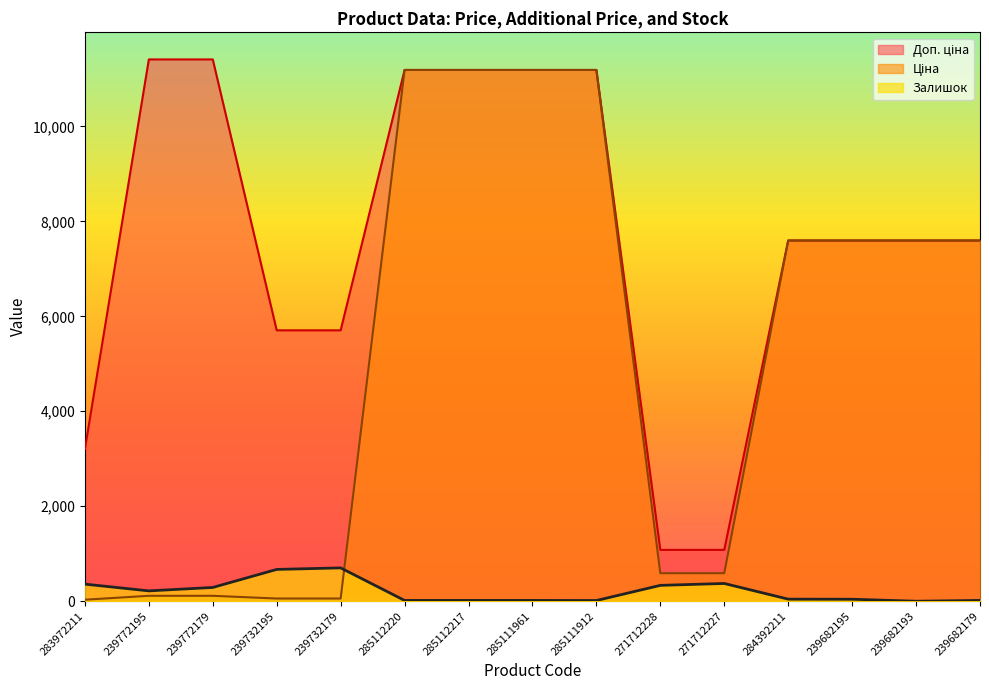

True or false: Доп. ціна has more than 1 interior local peaks.

False